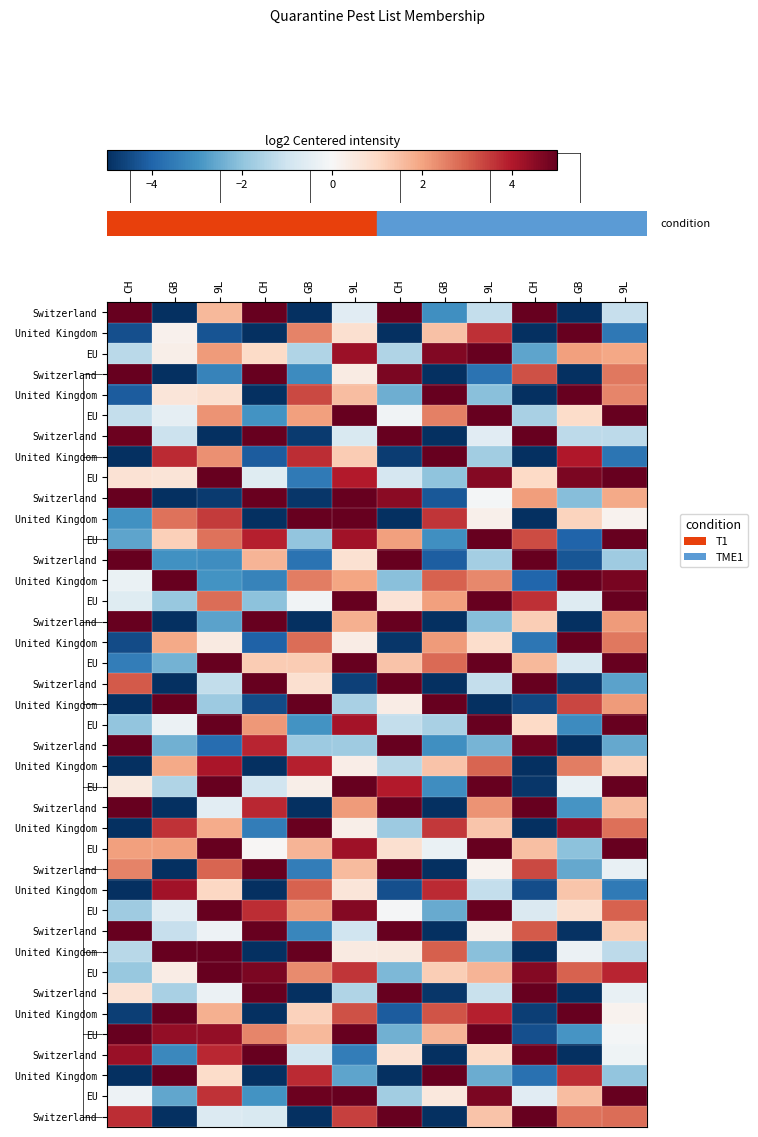

Which category has the highest value across all series?

CH